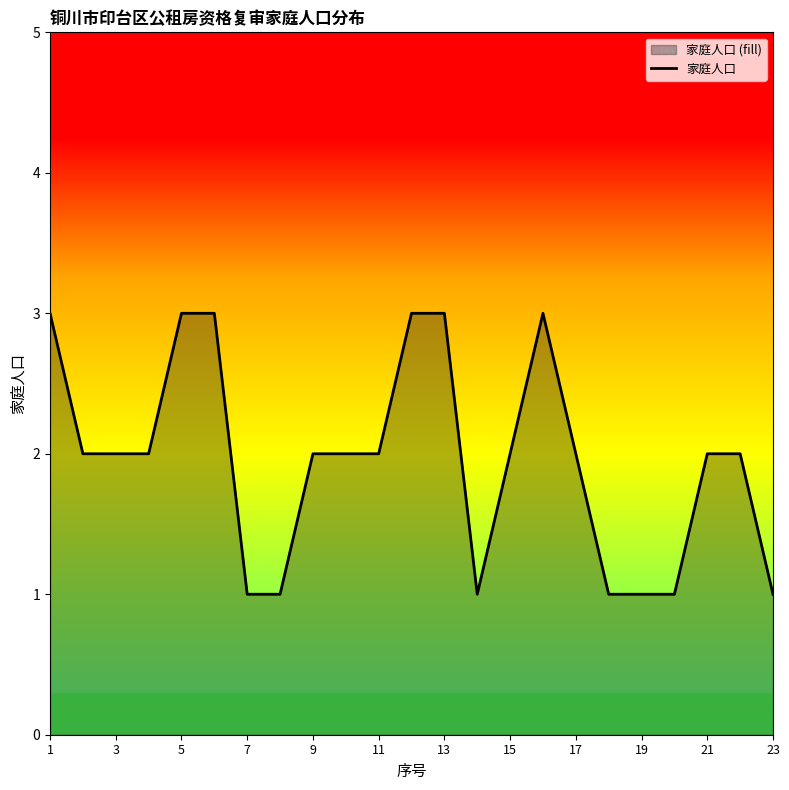

What is the minimum value shown in the chart?

1